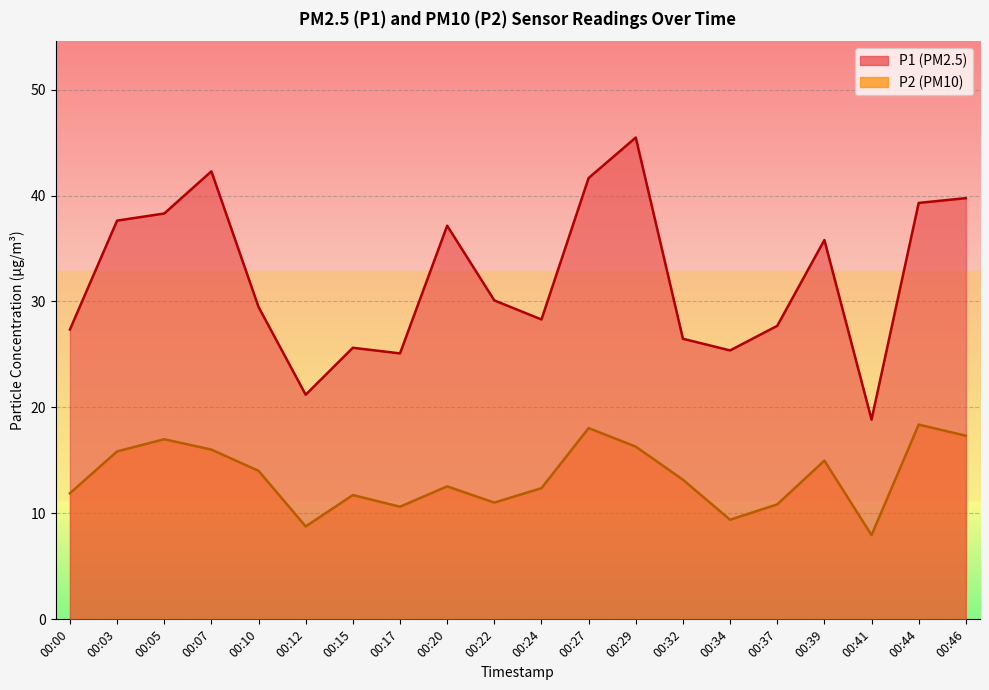

True or false: P2 and P1 intersect in this chart.

False